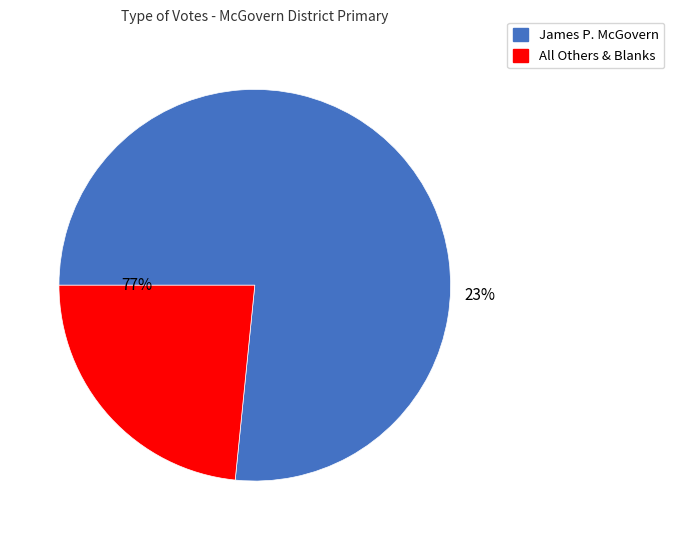

Which series has the largest range (max minus min)?

James P. McGovern